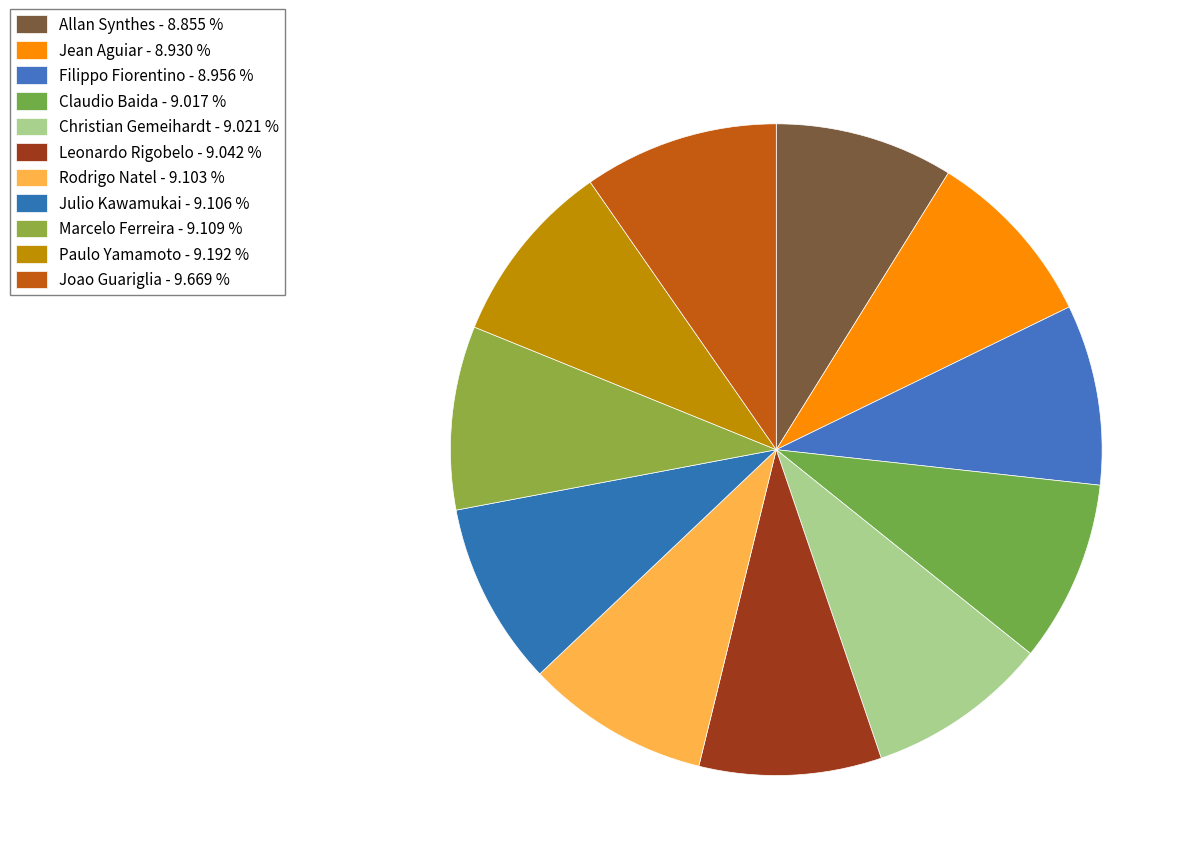

Count the number of slices in the pie.

11